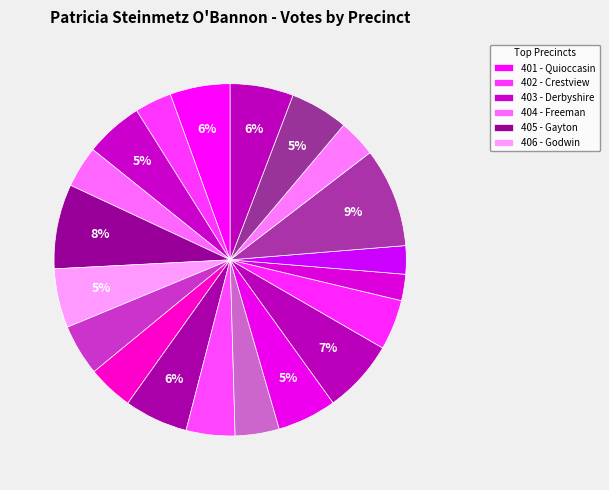

How many slices are in this pie chart?

20